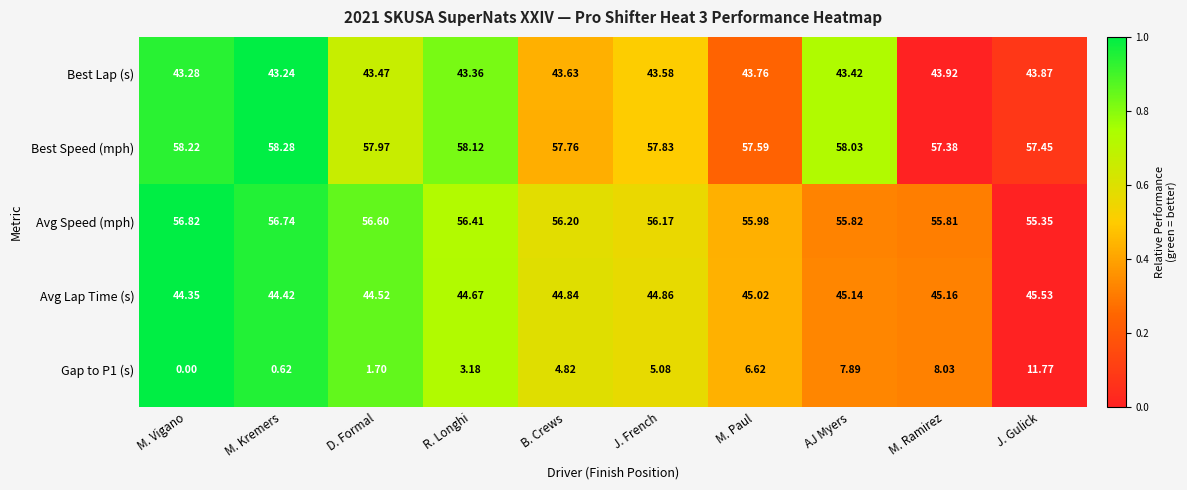

Between M. Kremers and M. Paul, which series saw the biggest shift?

Gap to P1 (s)